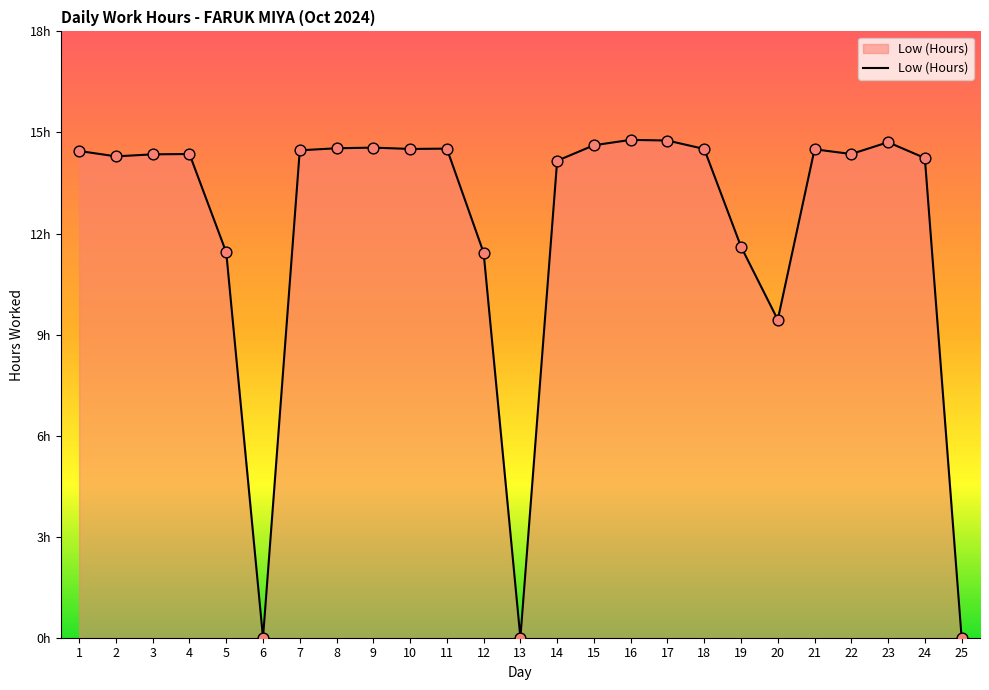

Approximately how many times larger is the value at 20 compared to 9?

0.6